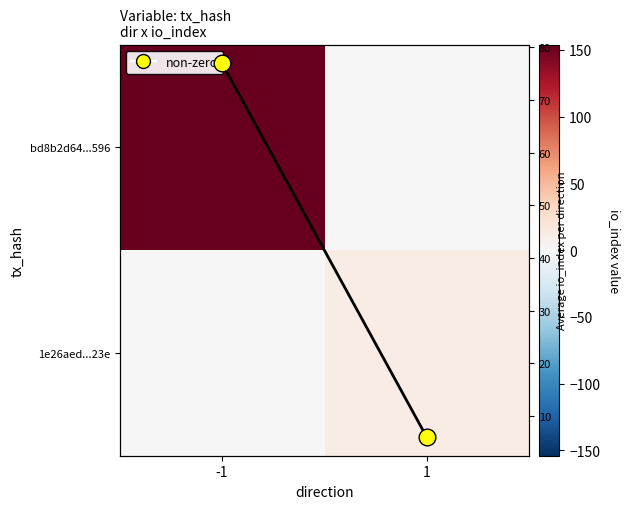

How many data points does each series have?

2